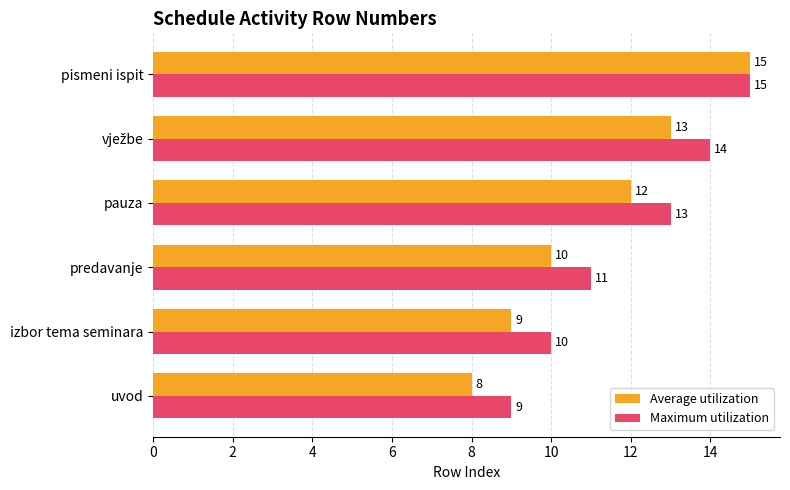

What is the sum of all Maximum utilization values?

72